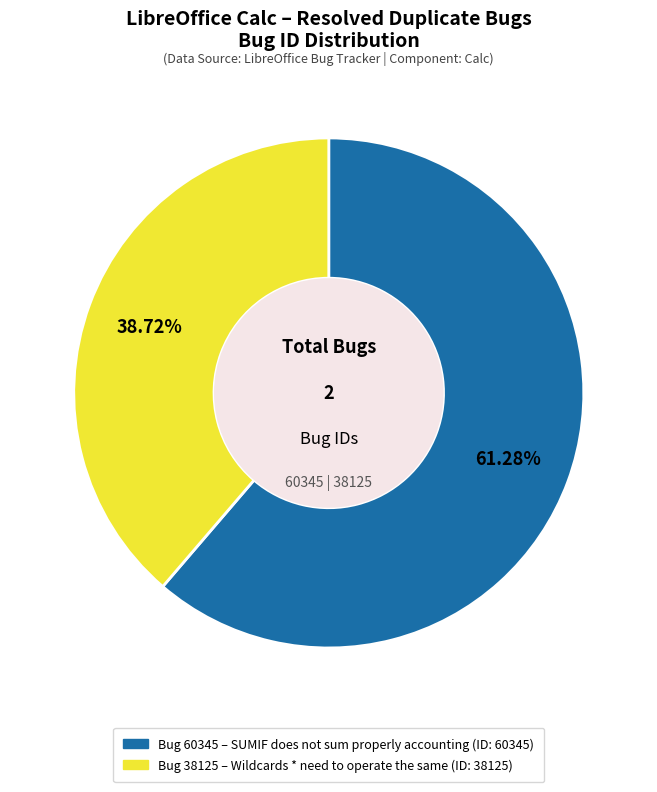

Is there a majority slice in this chart?

Yes